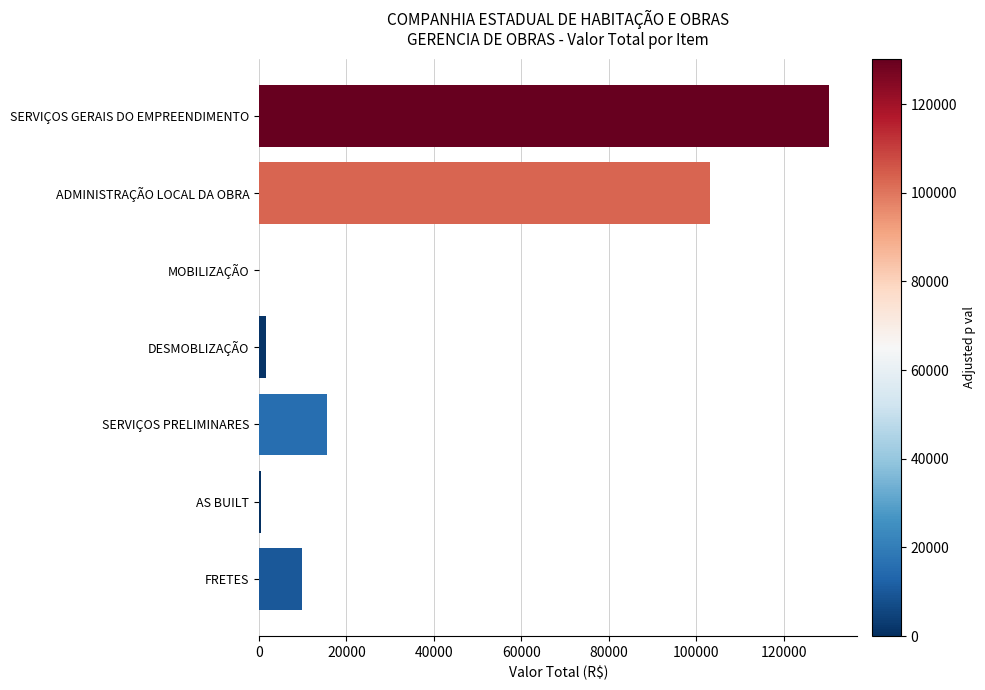

Where is the data nearest to the value 65144?

ADMINISTRAÇÃO LOCAL DA OBRA